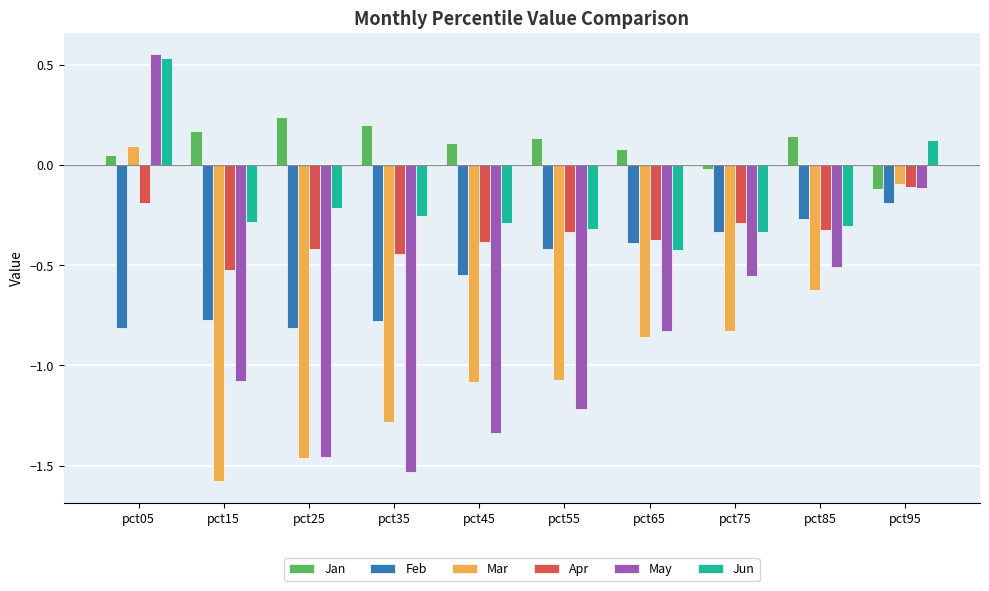

What is the smallest value displayed?

-1.6